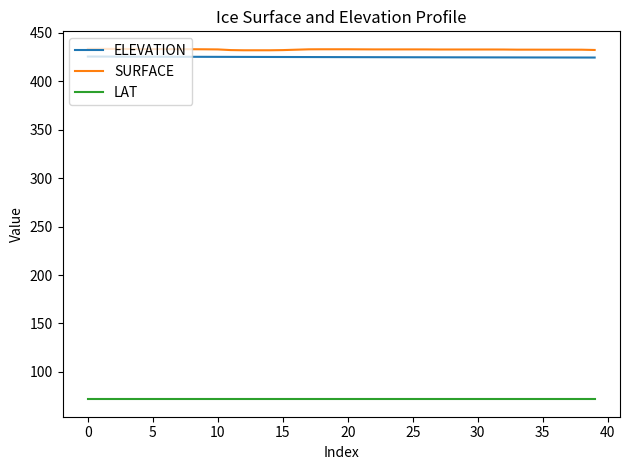

Rank the series by their maximum value, from lowest to highest.

LAT, ELEVATION, SURFACE